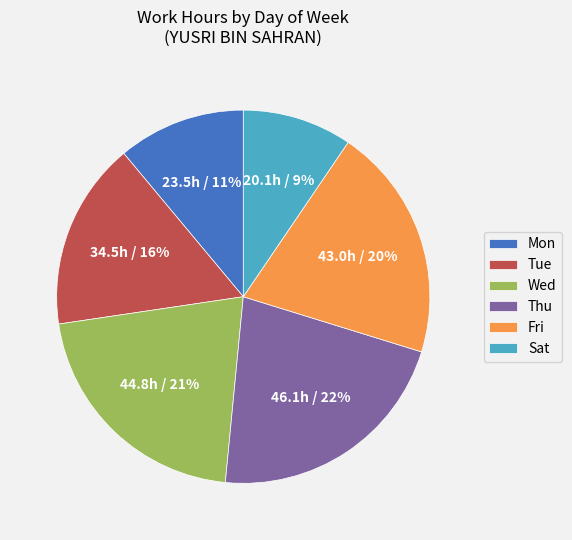

To the nearest percent, what percentage of the pie is Mon?

11%